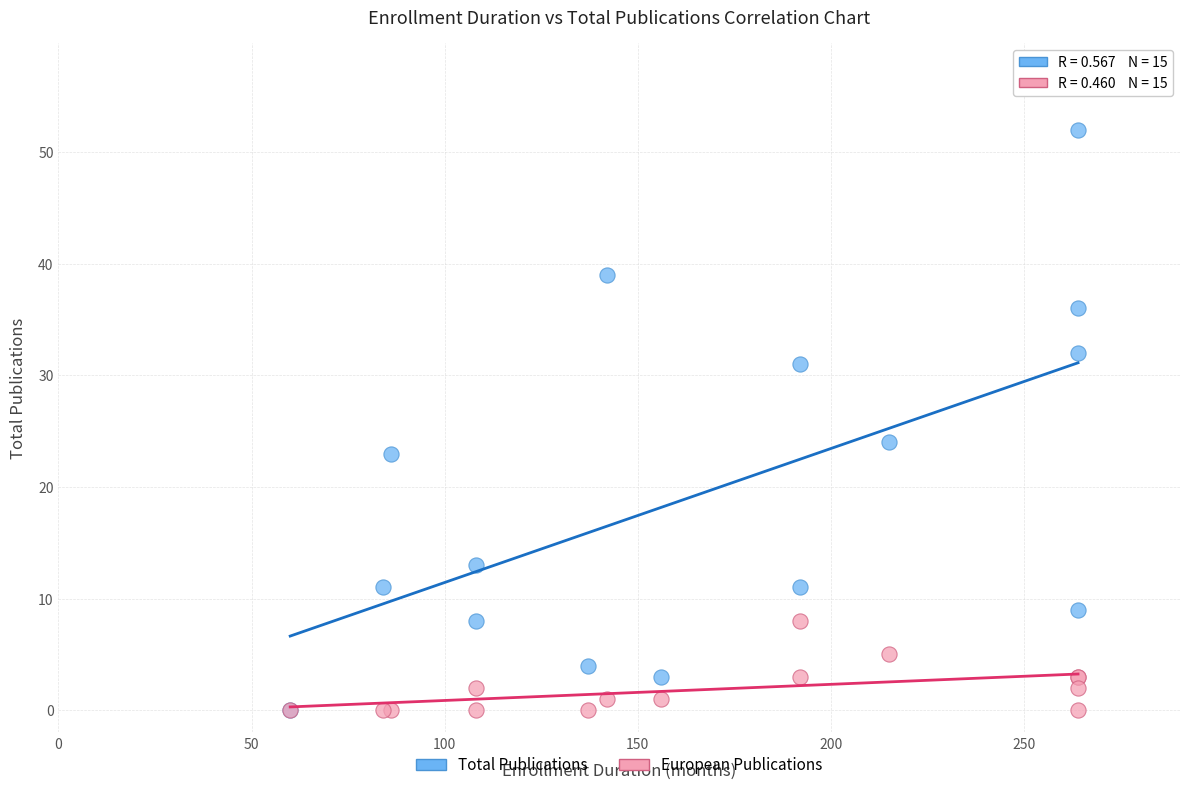

Across all series, what Y value is closest to 26?

24